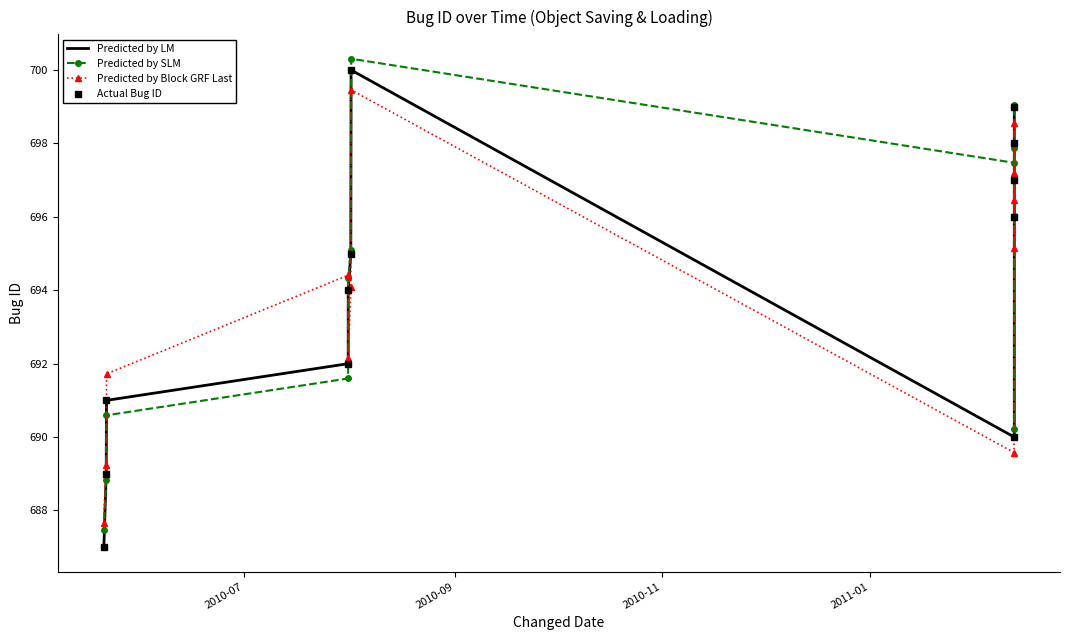

What is the highest value of the Predicted by SLM series?

700.3